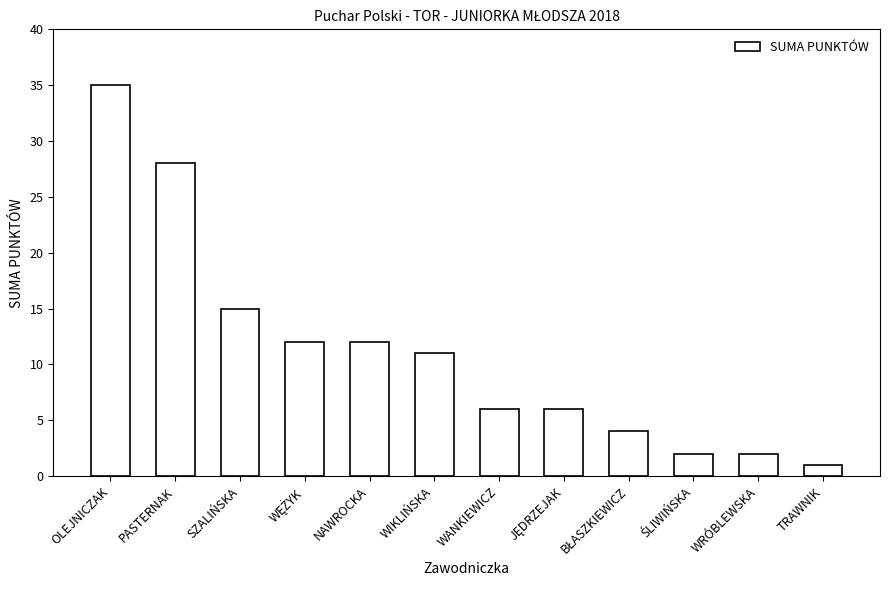

Between OLEJNICZAK and WIKLIŃSKA, which is larger?

OLEJNICZAK